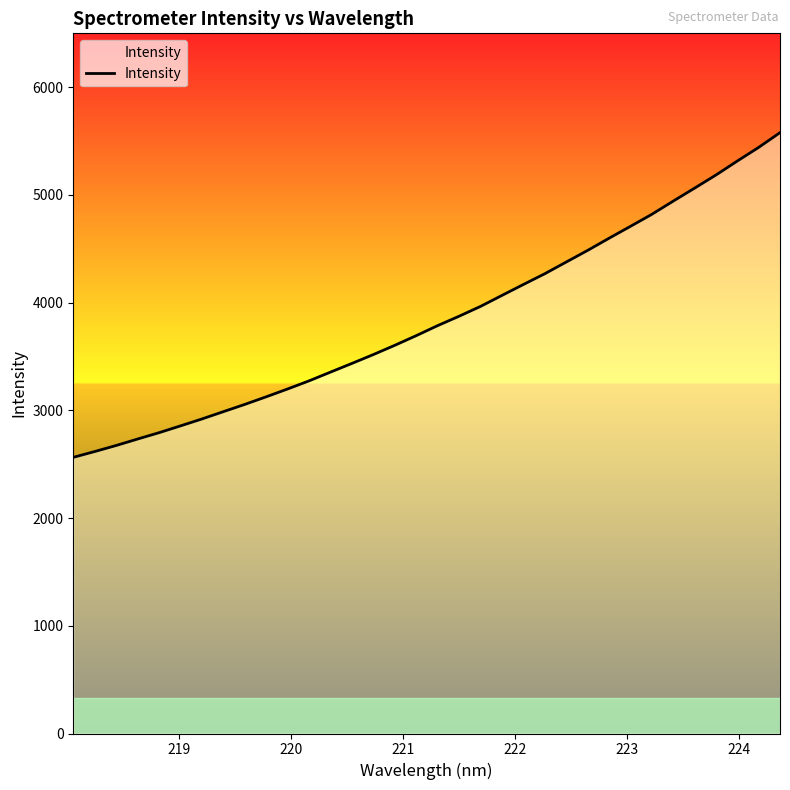

What is the difference between the second highest and minimum values?

2877.0